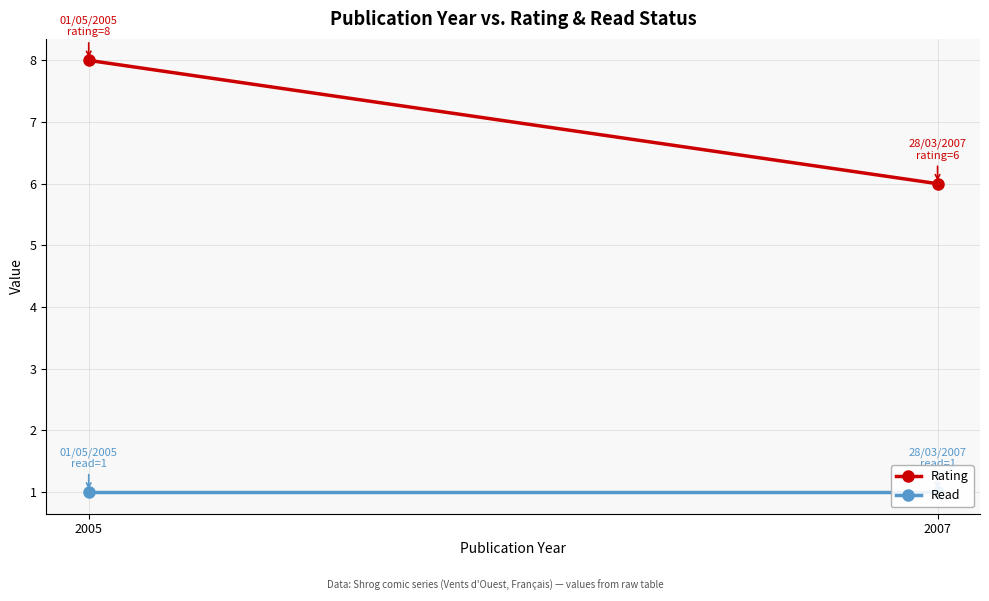

Which label corresponds to the smallest value in the chart?

2005